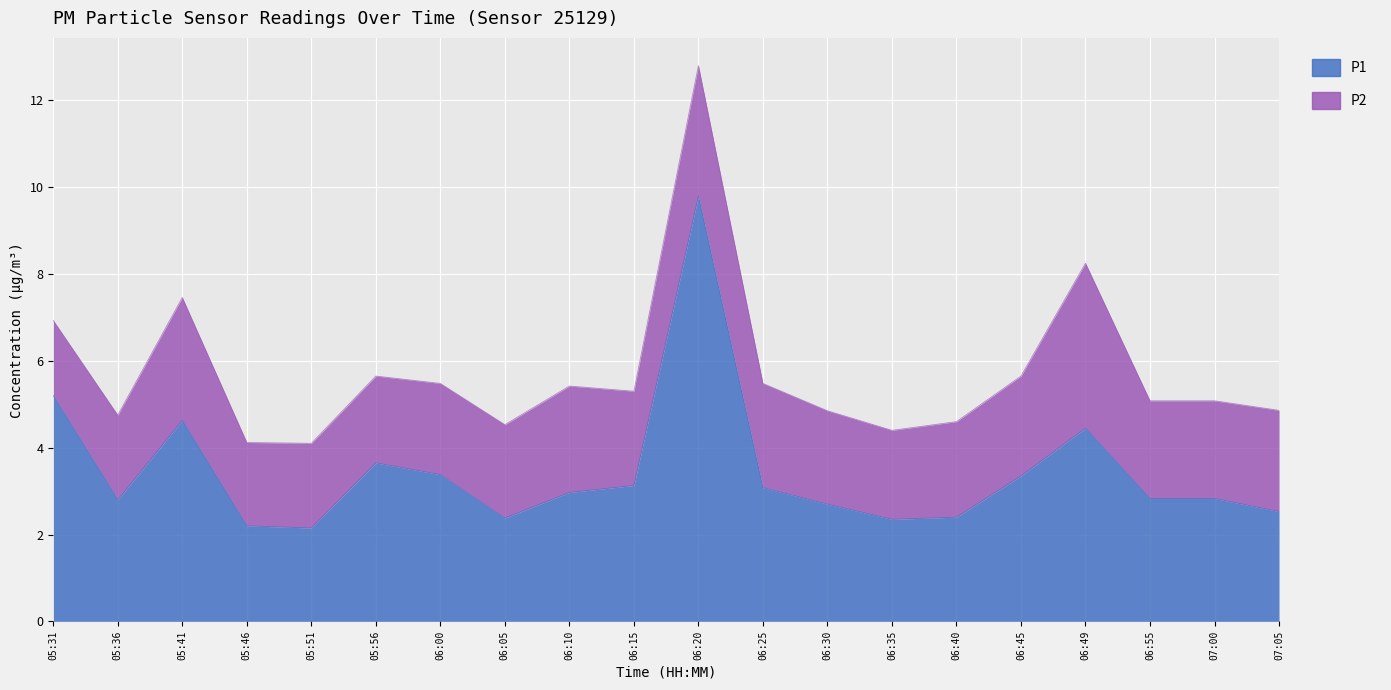

What is the difference between the values at 06:20 and 05:36?

7.0